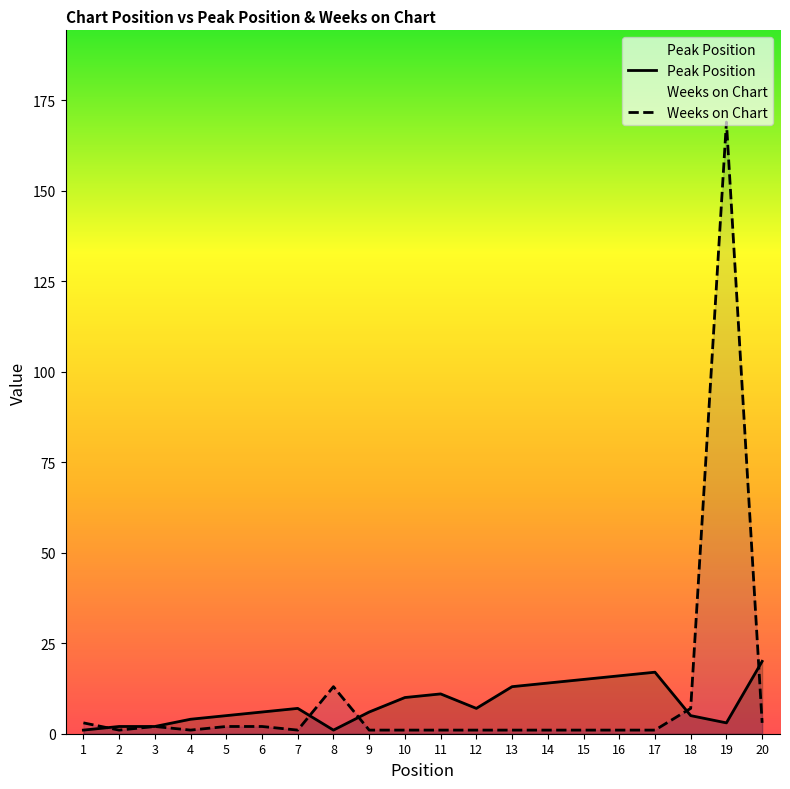

Which series has the largest total across all categories?

Weeks on Chart